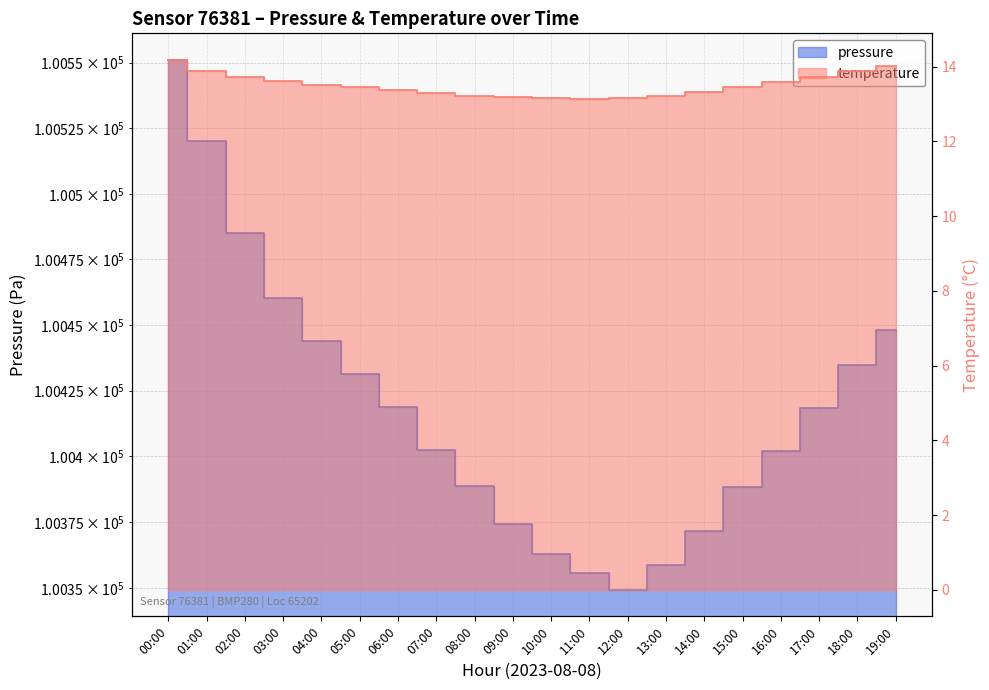

At which category does temperature reach its first local valley?

11:00